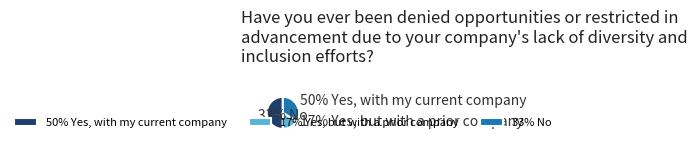

How much of the chart is everything except 6?

94.9%